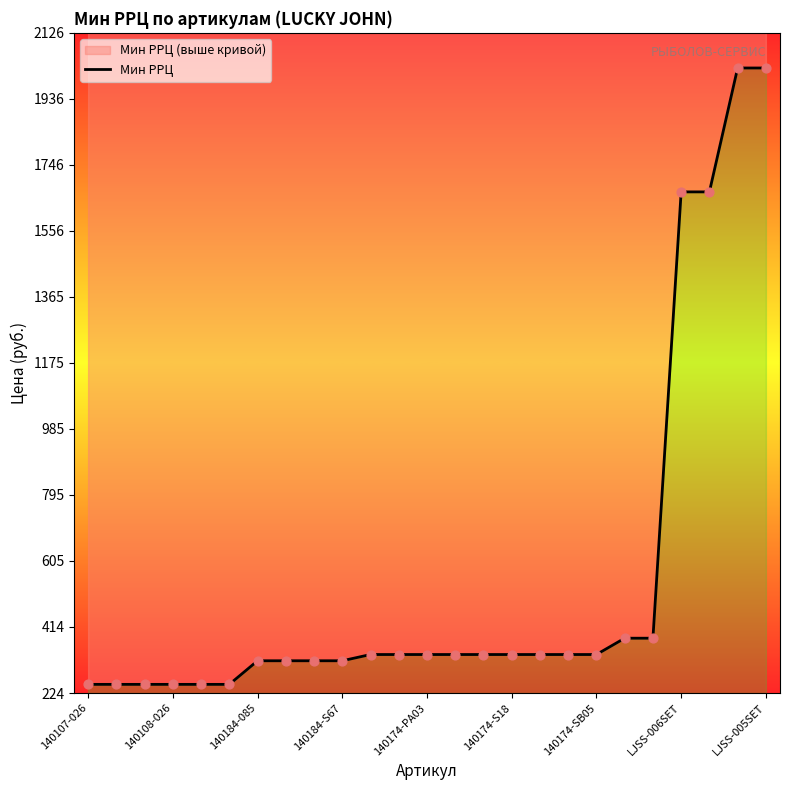

Which has a higher value, 14 or 24?

24